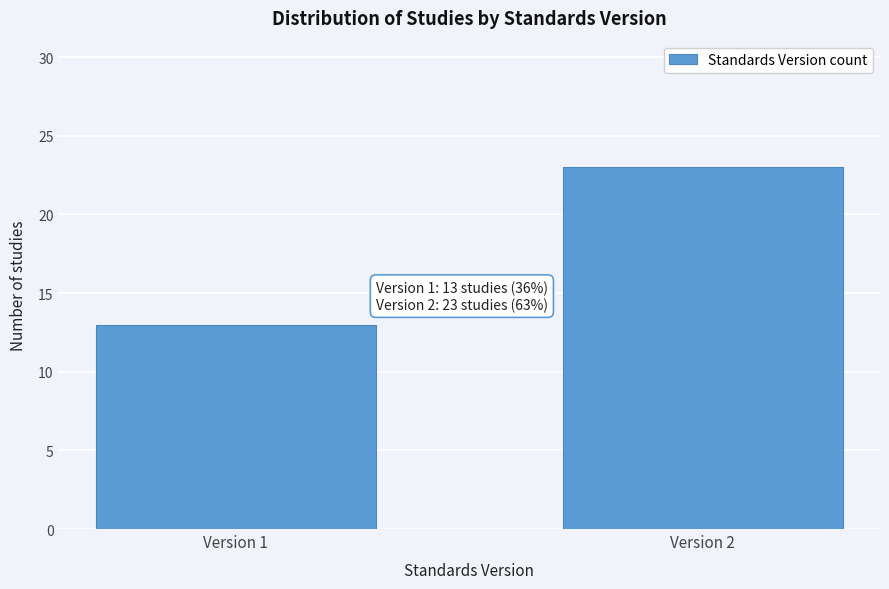

Reading right to left, transcribe all the data shown in this chart.

23	13